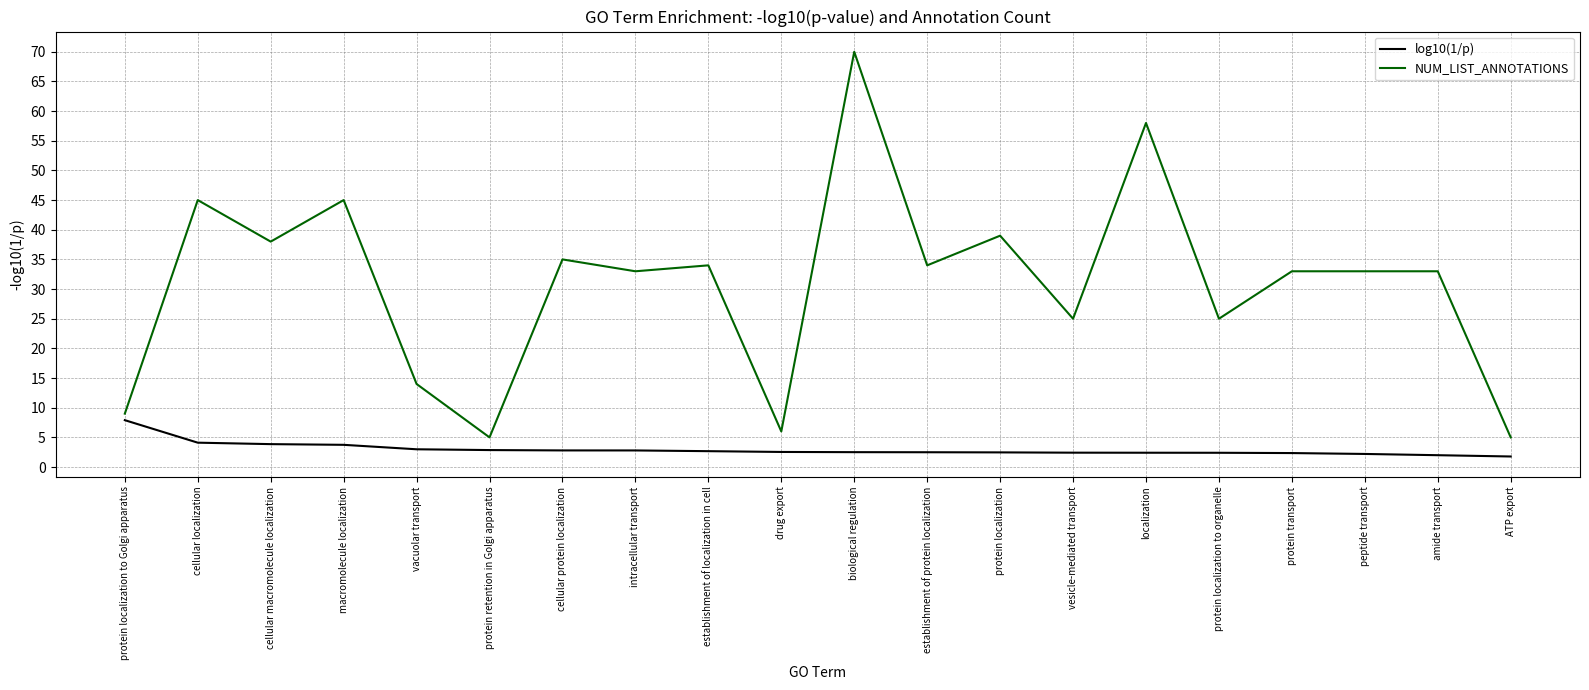

What are all the series names shown in the legend?

log10(1/p), NUM_LIST_ANNOTATIONS